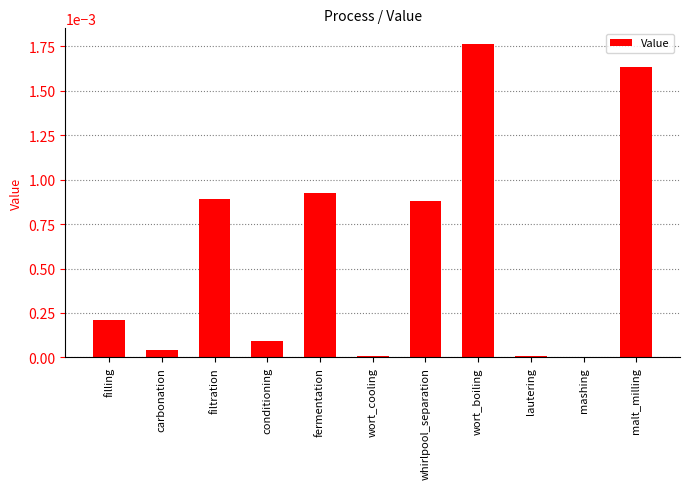

Between malt_milling and whirlpool_separation, which is larger?

malt_milling